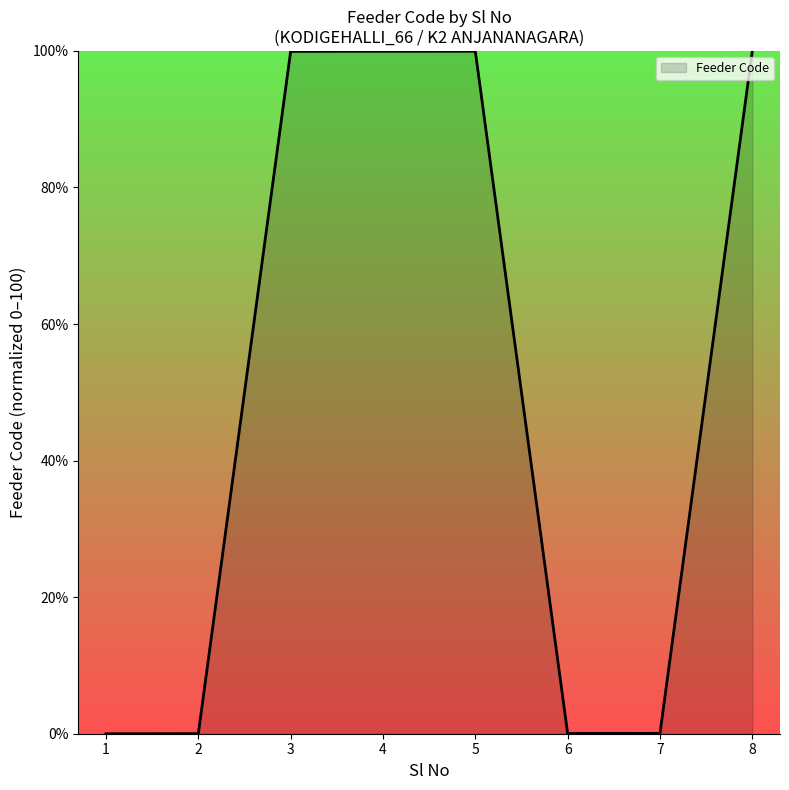

What is the maximum value shown in the chart?

100.0